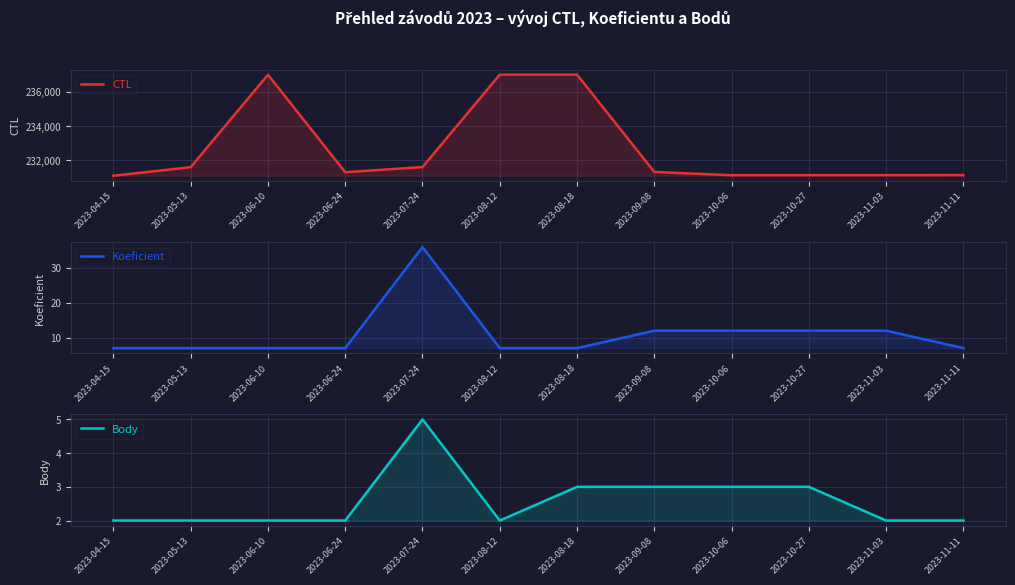

True or false: Body and CTL cross at least once.

False